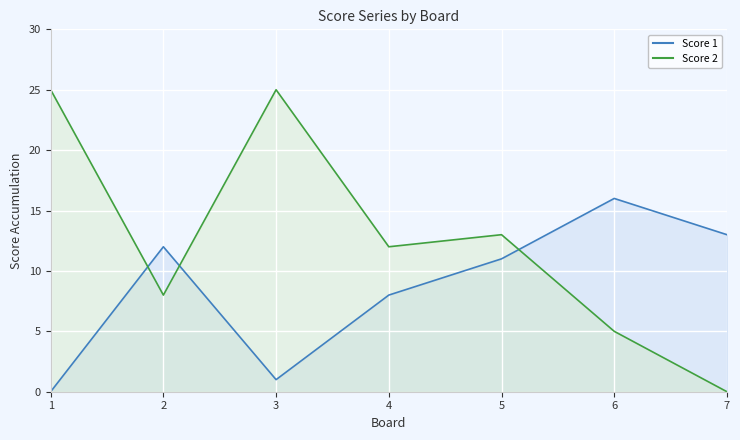

List the series in order of their peak value, lowest first.

Score 1, Score 2